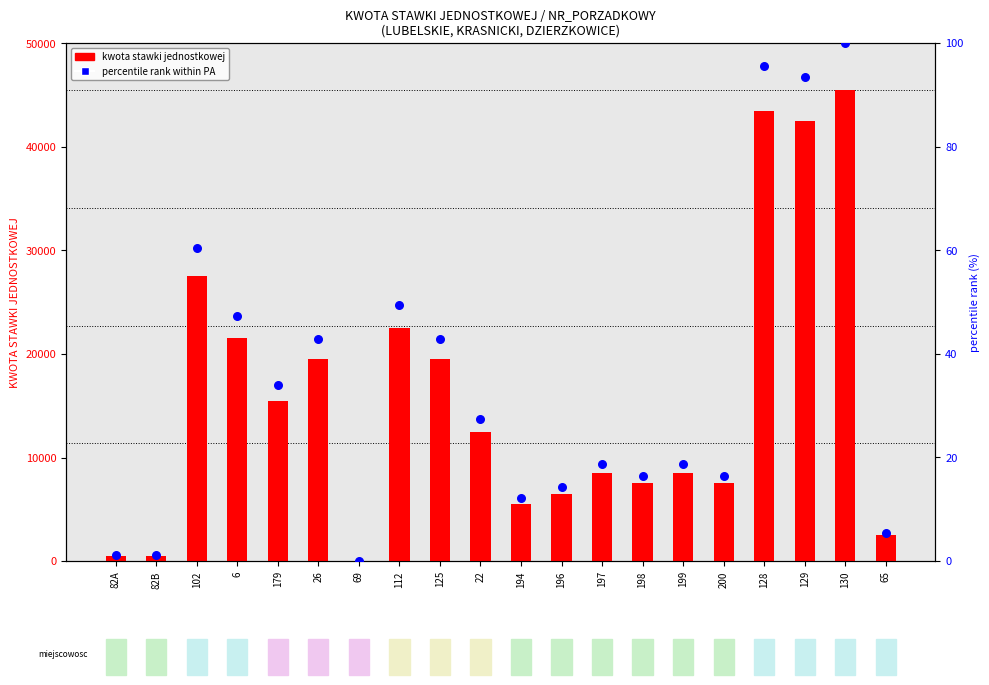

Which series has the largest total across all categories?

kwota stawki jednostkowej